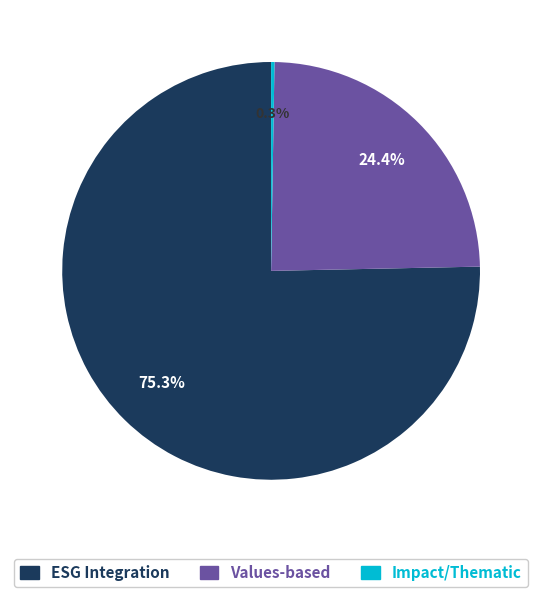

Does any single category account for the majority?

Yes